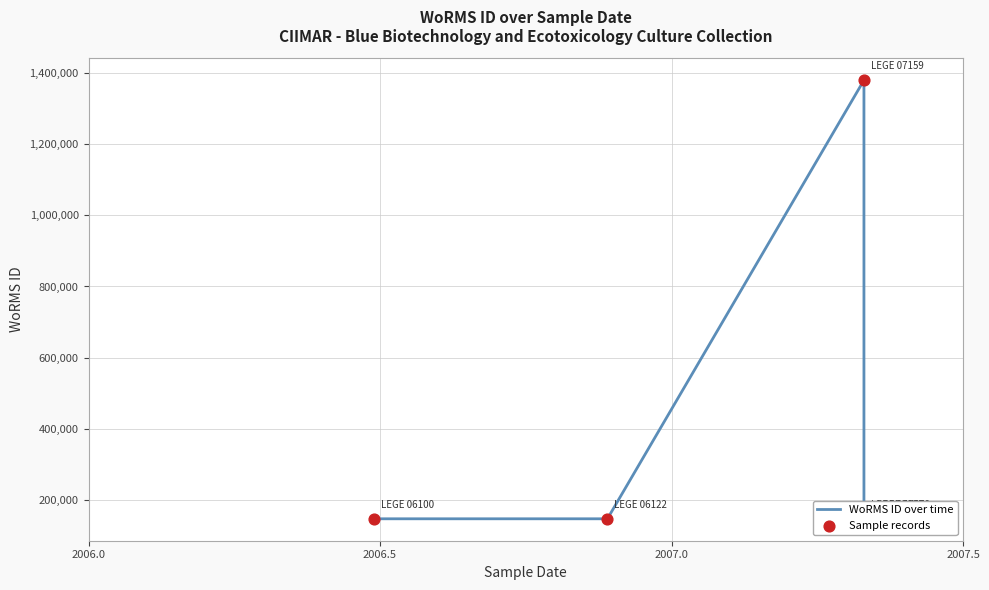

Which series contains the highest Y value?

WoRMS ID over time